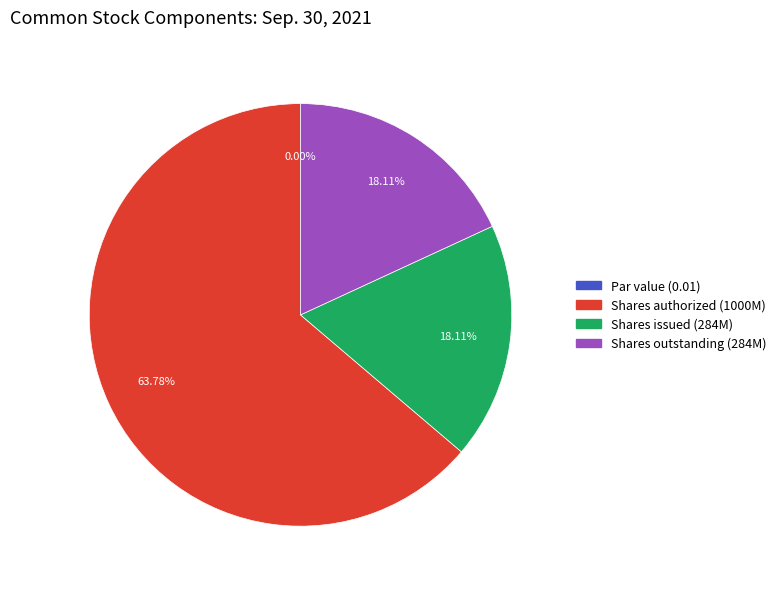

To the nearest percent, what is the average slice percentage?

25%